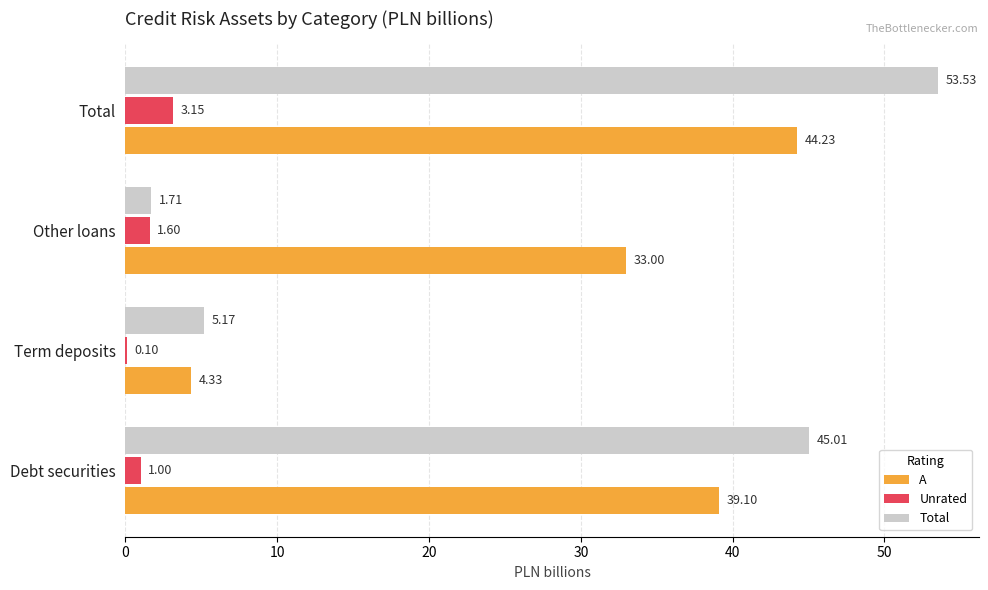

Which series changed the most between Term deposits and Total?

Total